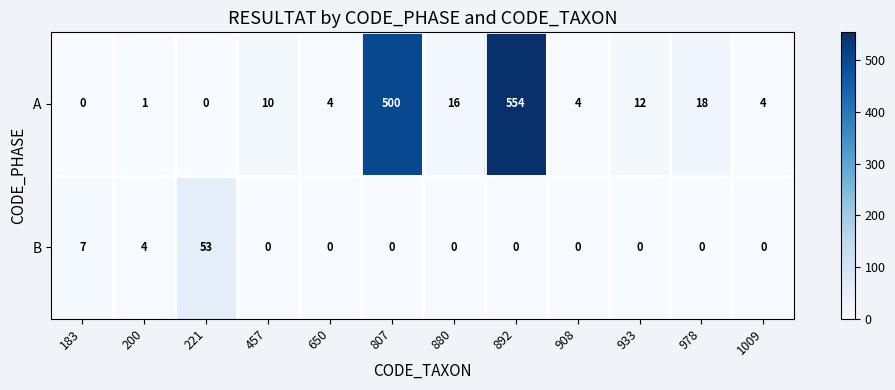

What is the spread (max minus min) of values at 880?

16